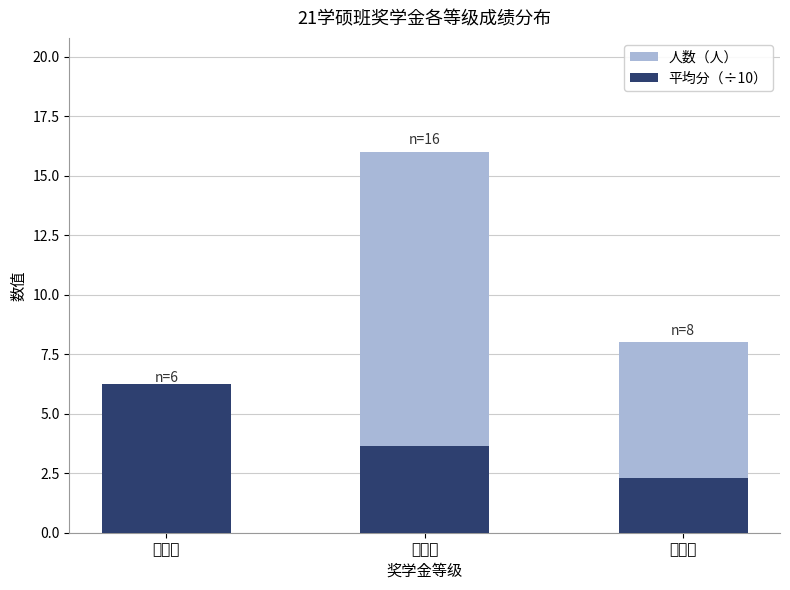

Reading left to right, extract all data points from this chart.

人数（人）: 6.0	16.0	8.0
平均分（÷10）: 6.2	3.7	2.3